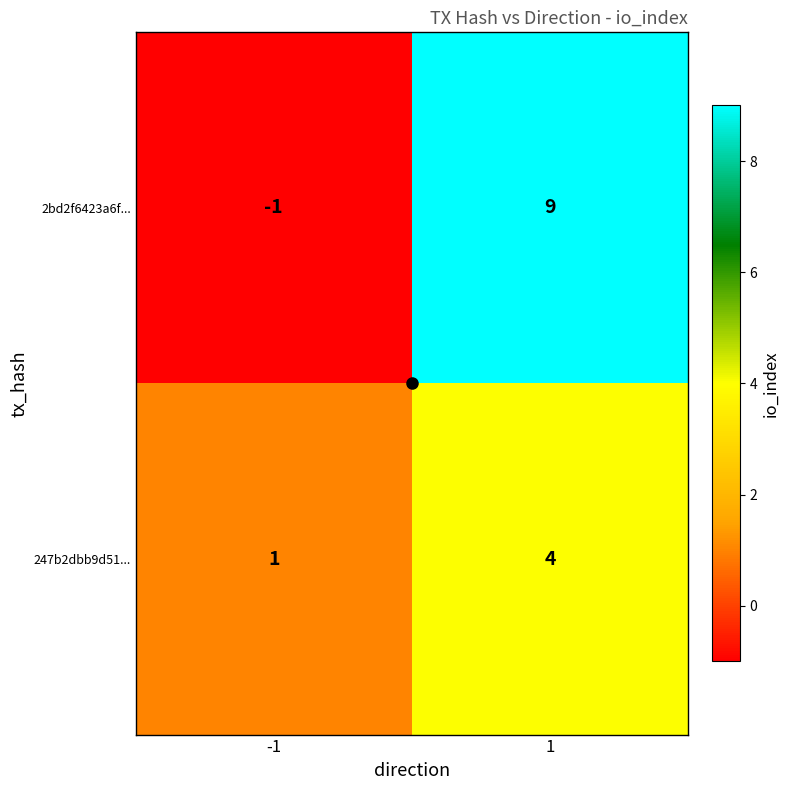

What is the average value of the 2bd2f6423a6f... series?

4